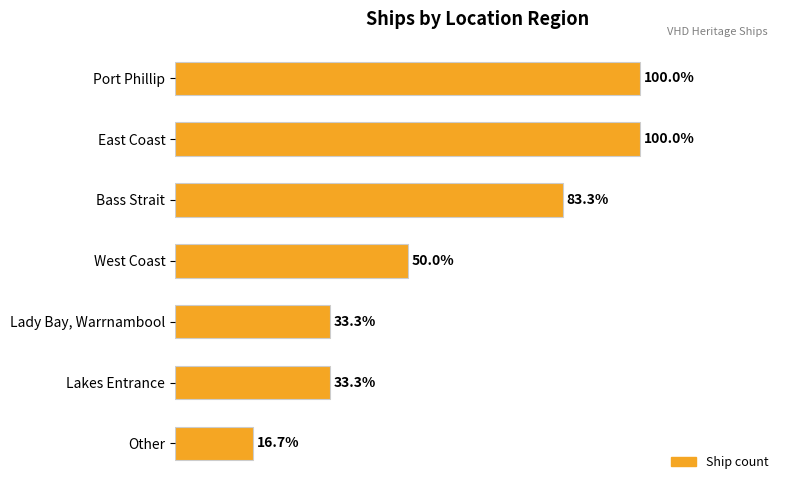

Are the bars horizontal?

Yes